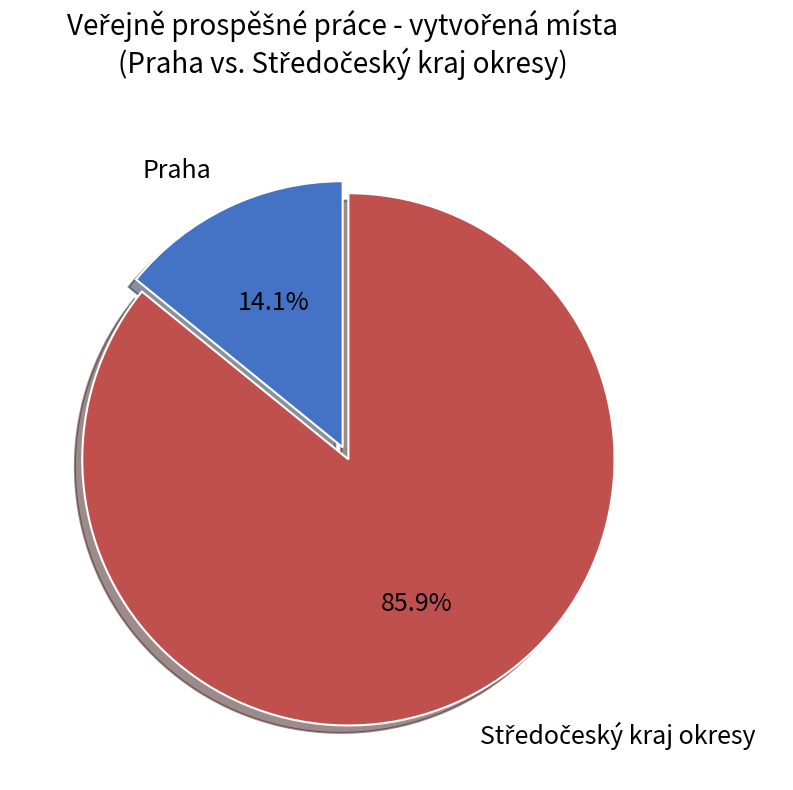

Which category has the smallest portion of the pie?

Praha